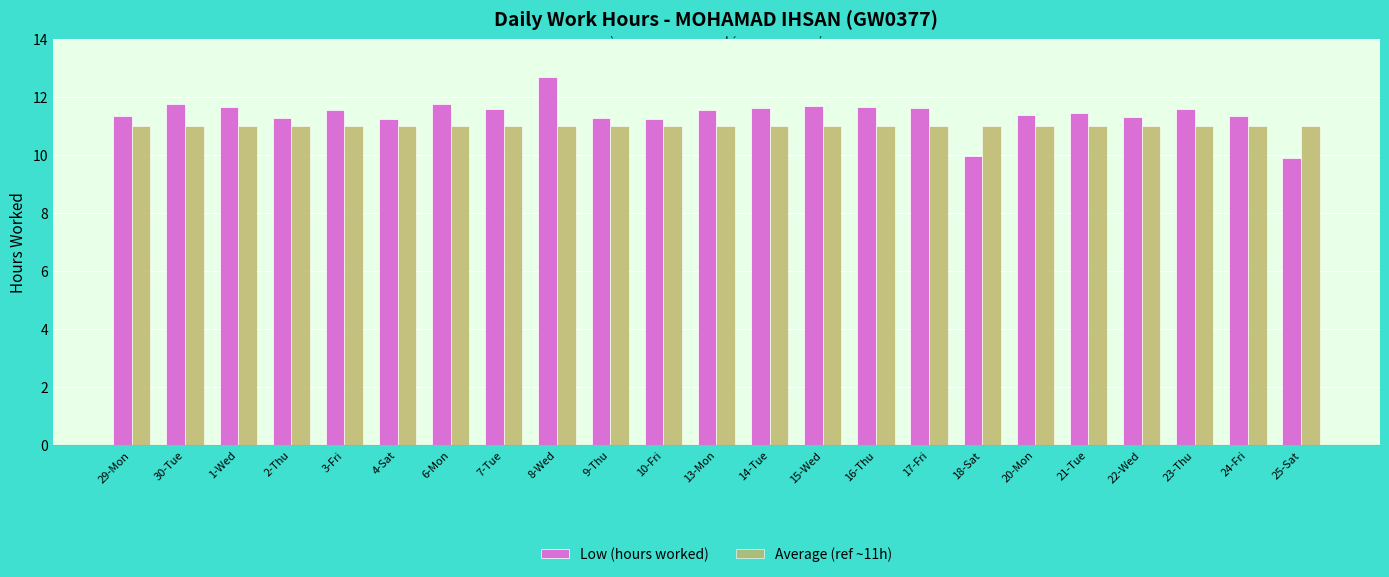

True or false: Average (ref ~11h) has a value of 11.0 at 6-Mon.

True